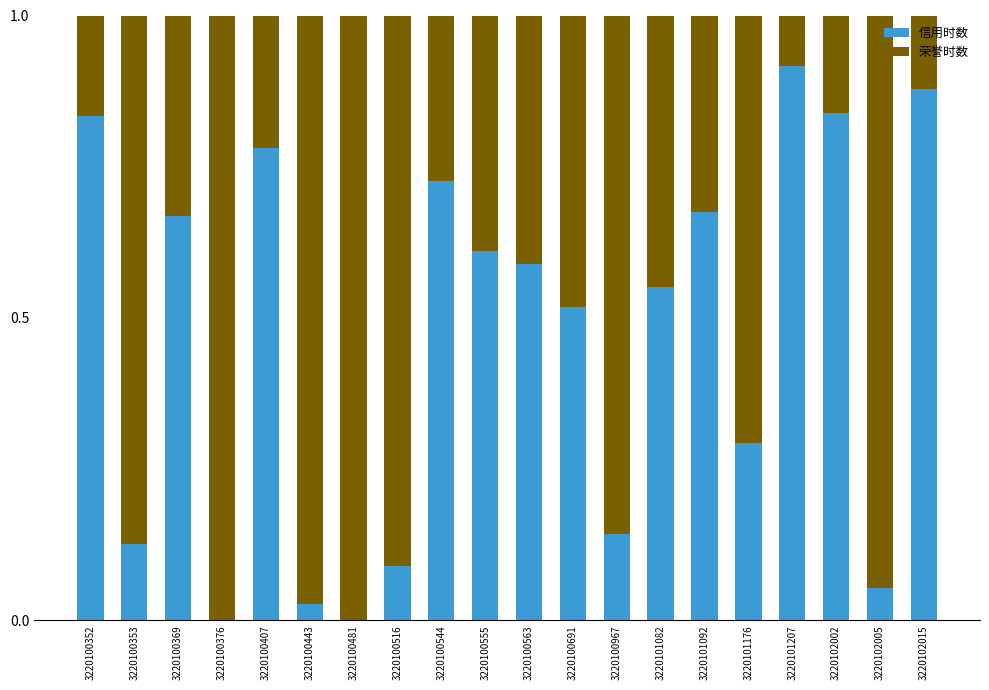

What is the sum of the 信用时数 values at 3220100563 and 3220102002?

1.4